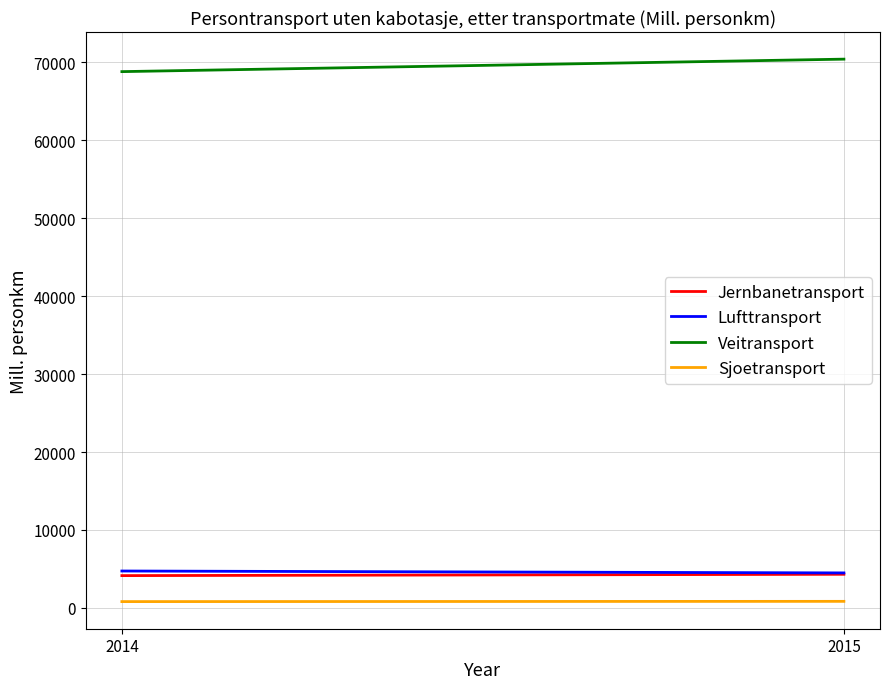

Which label corresponds to the largest value in the chart?

2015